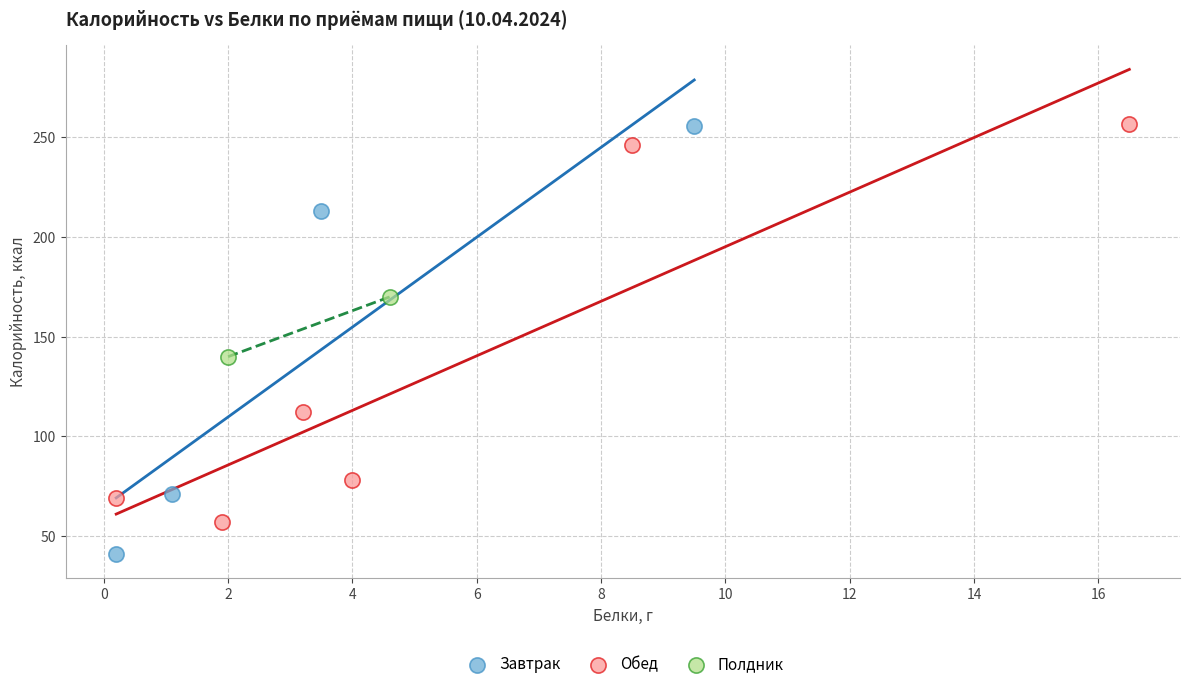

What are all the series names shown in the legend?

Завтрак, Обед, Полдник